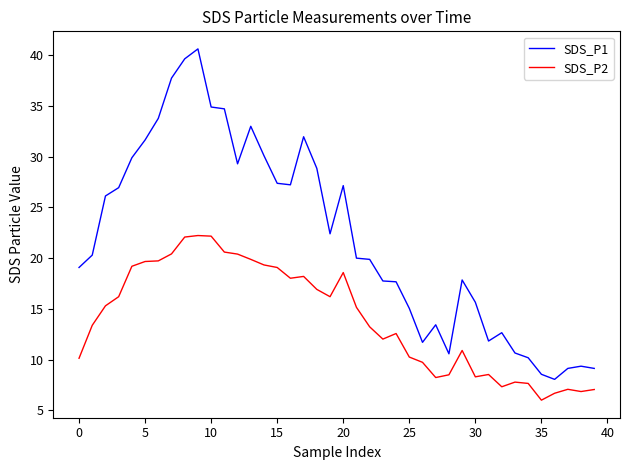

What is the maximum value for SDS_P1?

40.6